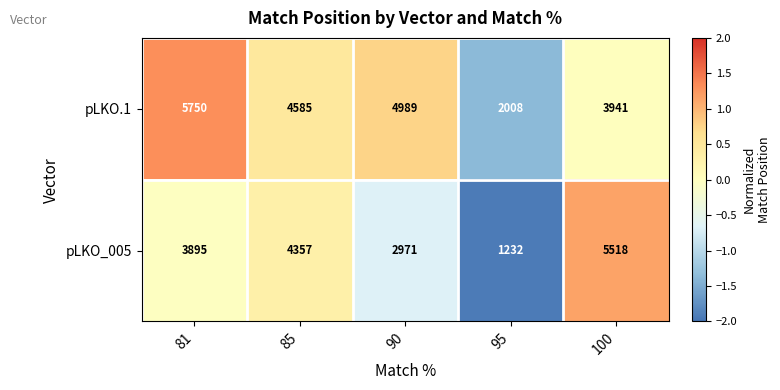

Rank the series by their maximum value, from highest to lowest.

pLKO.1, pLKO_005